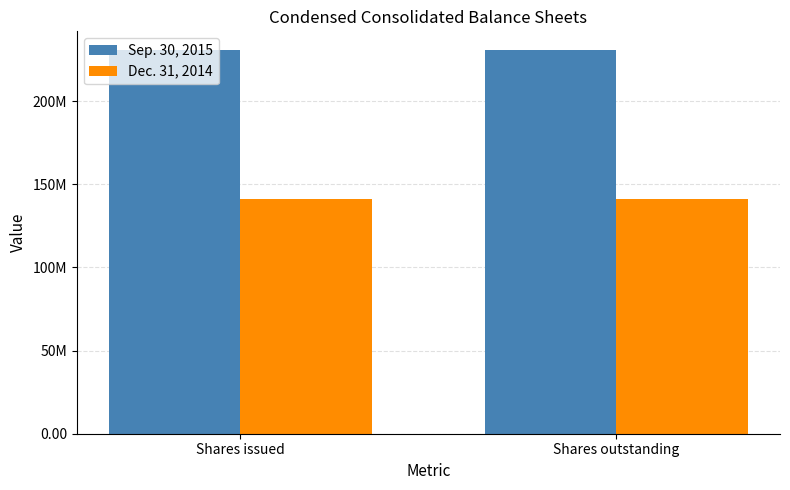

What is the lowest value of the Sep. 30, 2015 series?

230458866